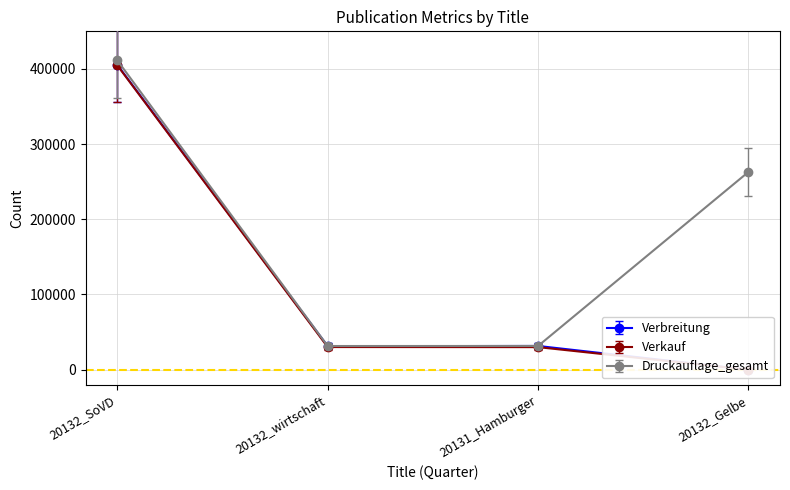

True or false: Druckauflage_gesamt has more than 1 interior local peaks.

False